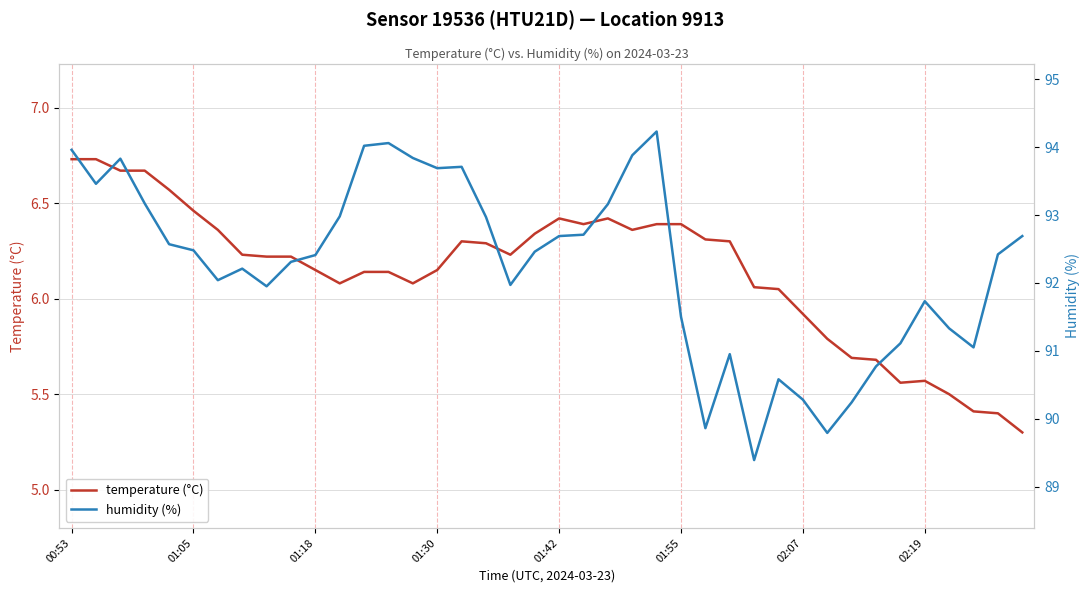

Rank the series at 31 from highest to lowest value.

humidity (%), temperature (°C)